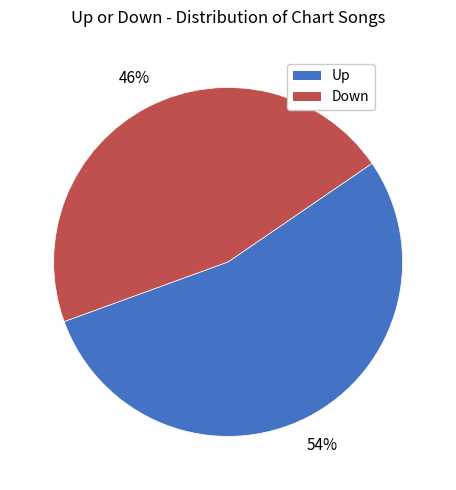

Combined, do Down and Up account for over 50%?

Yes